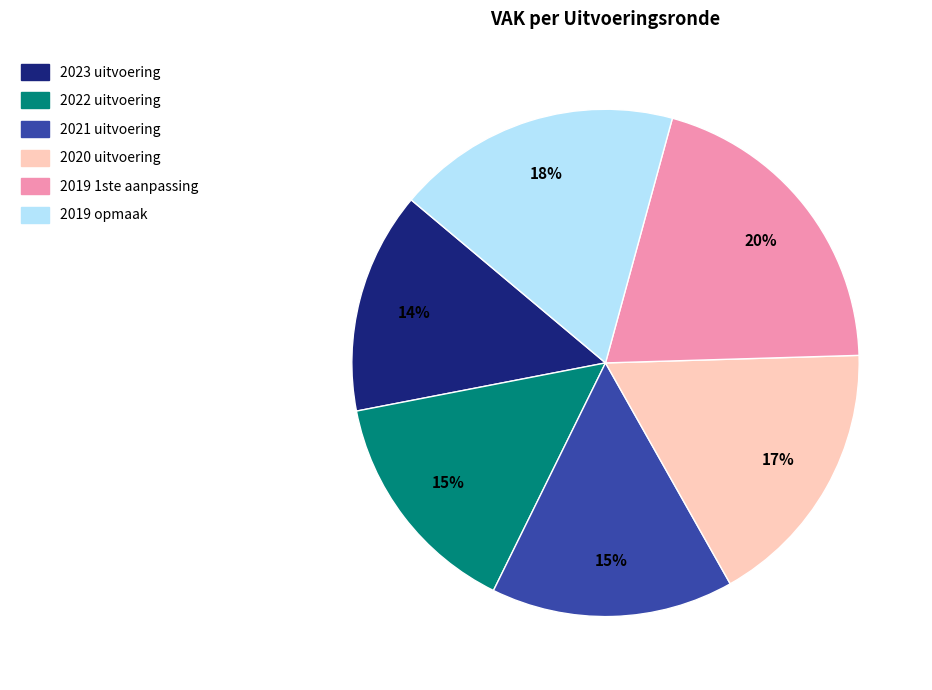

Does any single category account for the majority?

No